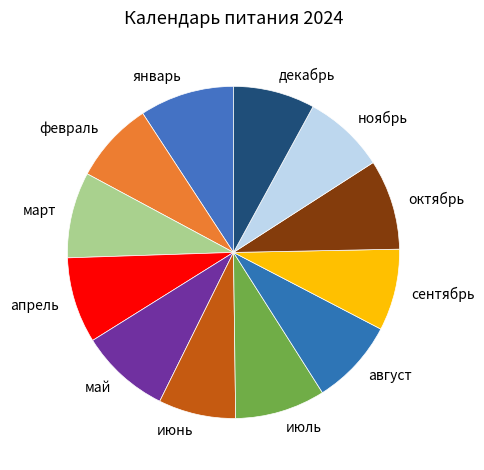

Does декабрь account for over 50% of the chart?

No